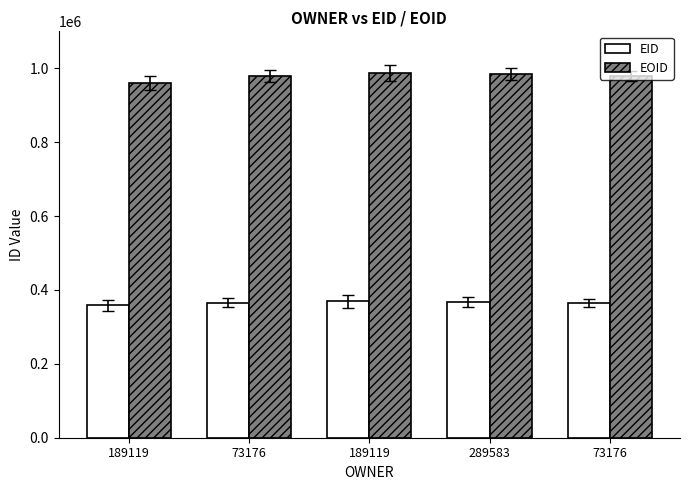

How many groups of bars are there?

5